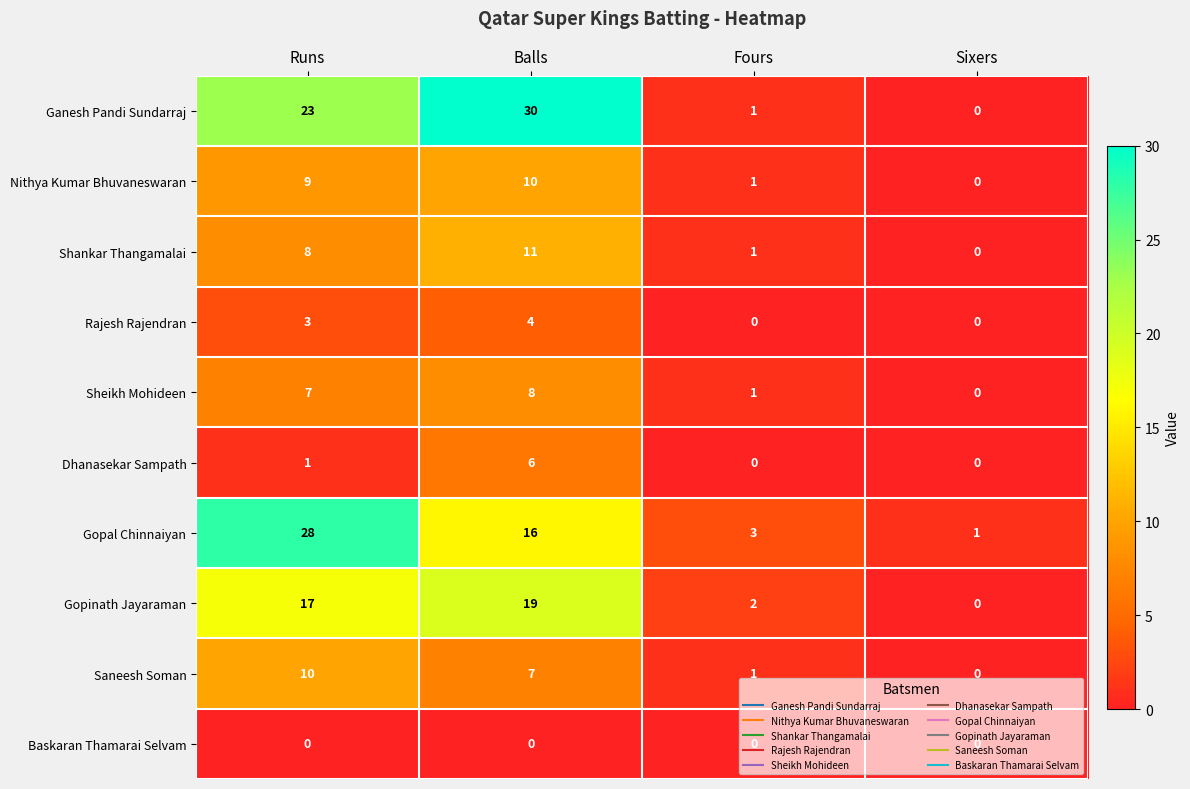

What is the average value of the Sheikh Mohideen series?

4